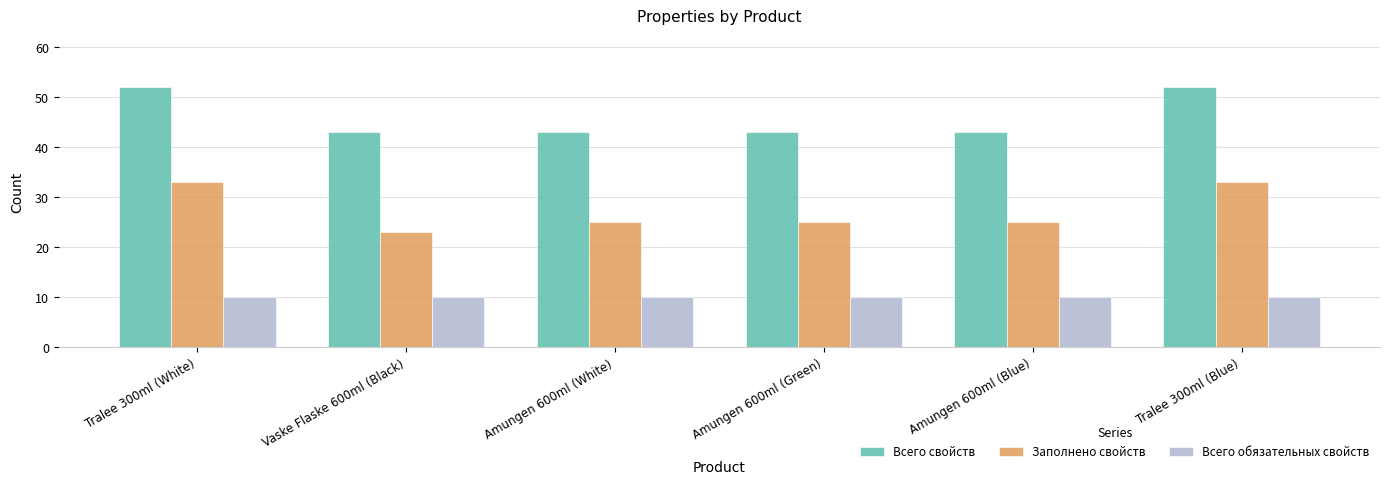

What is the sum of the Заполнено свойств values at Amungen 600ml (White) and Amungen 600ml (Green)?

50